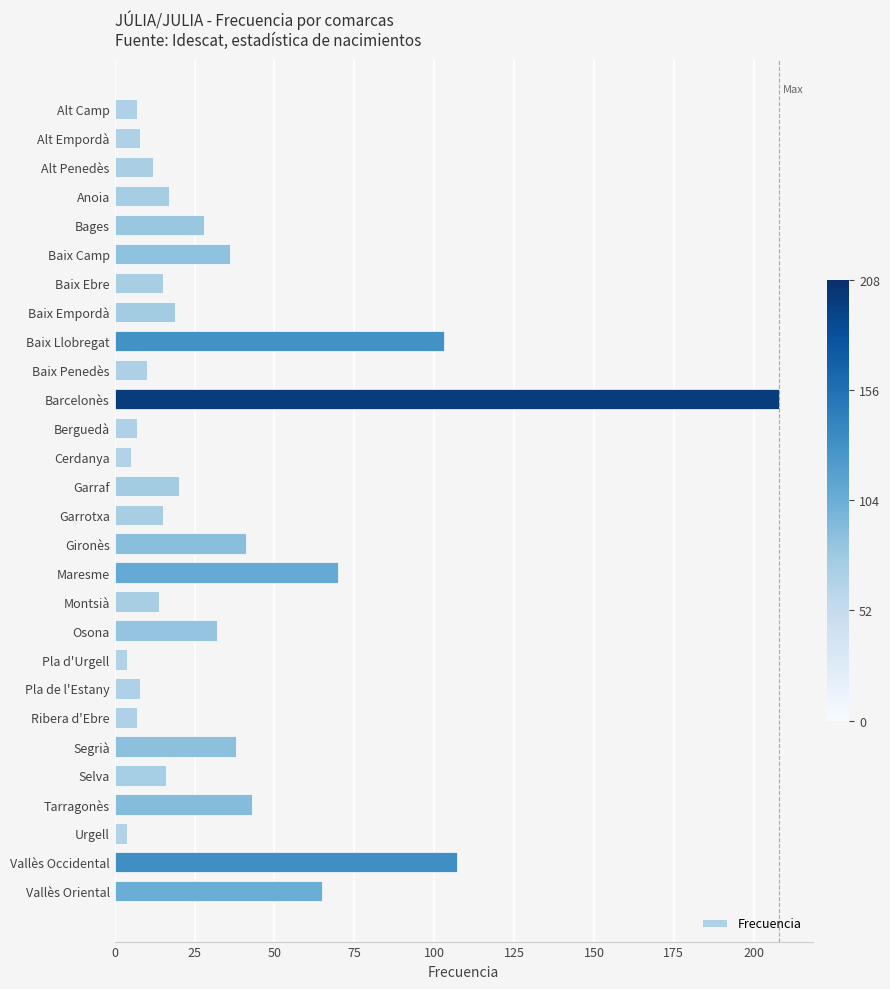

What is the difference between the second highest and minimum values?

103